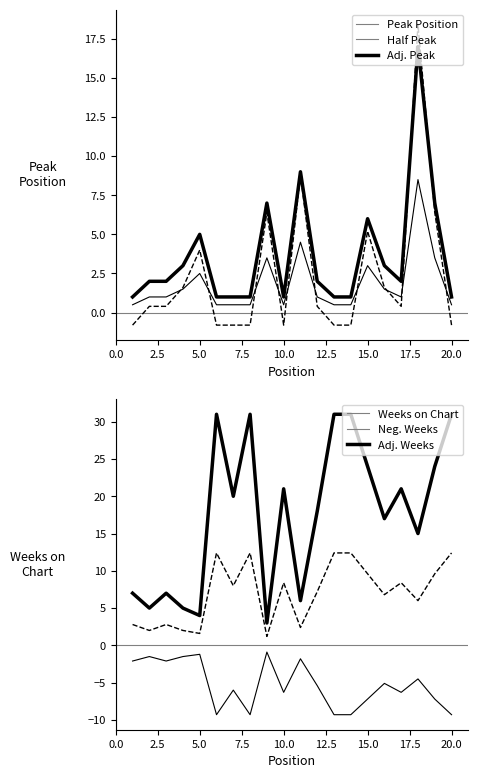

What are all the series names shown in the legend?

Peak Position, Half Peak, Adj. Peak, Weeks on Chart, Neg. Weeks, Adj. Weeks